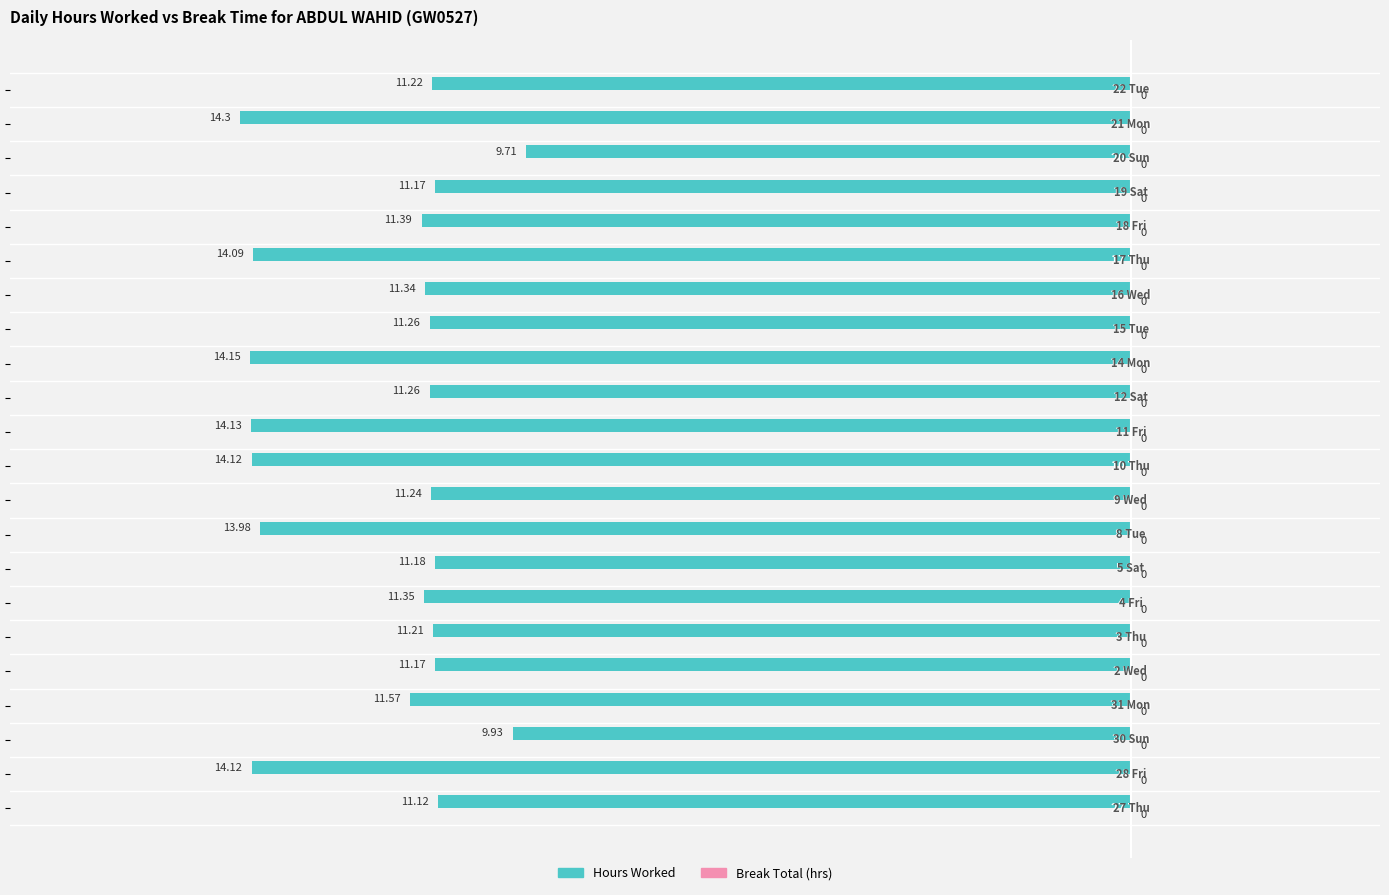

Are the bars horizontal?

Yes